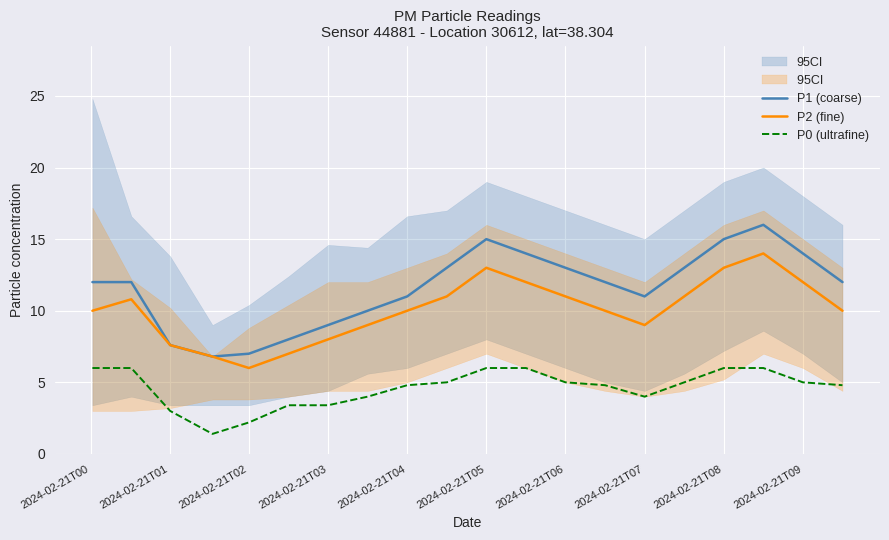

How many lines are shown in the chart?

3